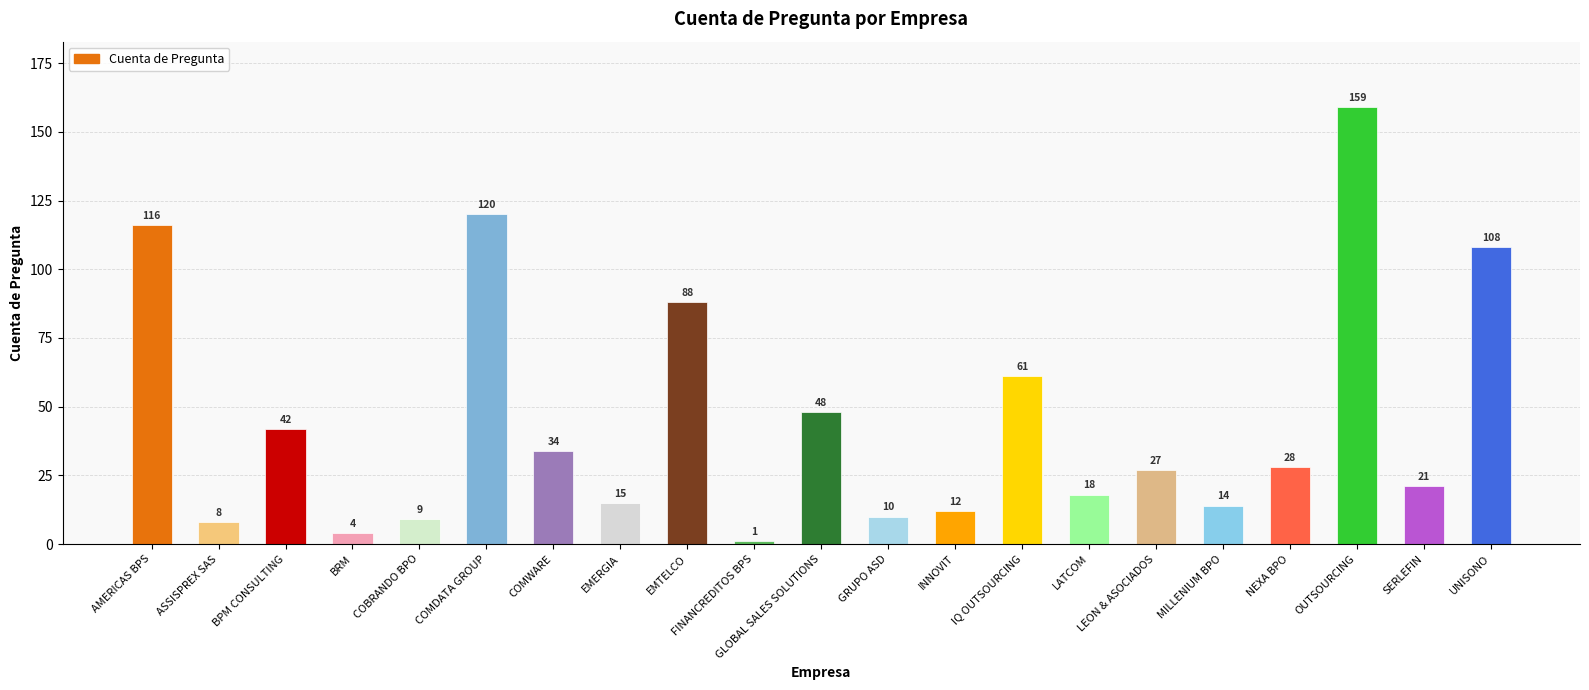

Are the bars grouped side by side (vs. stacked)?

No